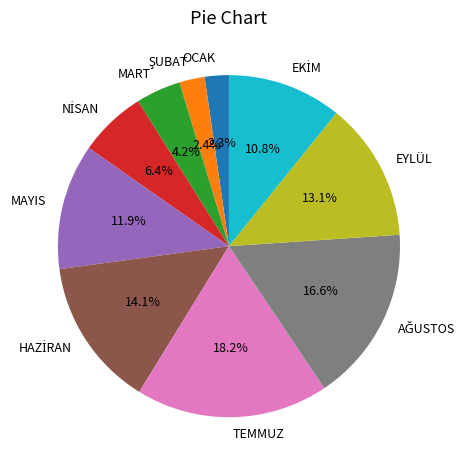

Does any single category account for the majority?

No